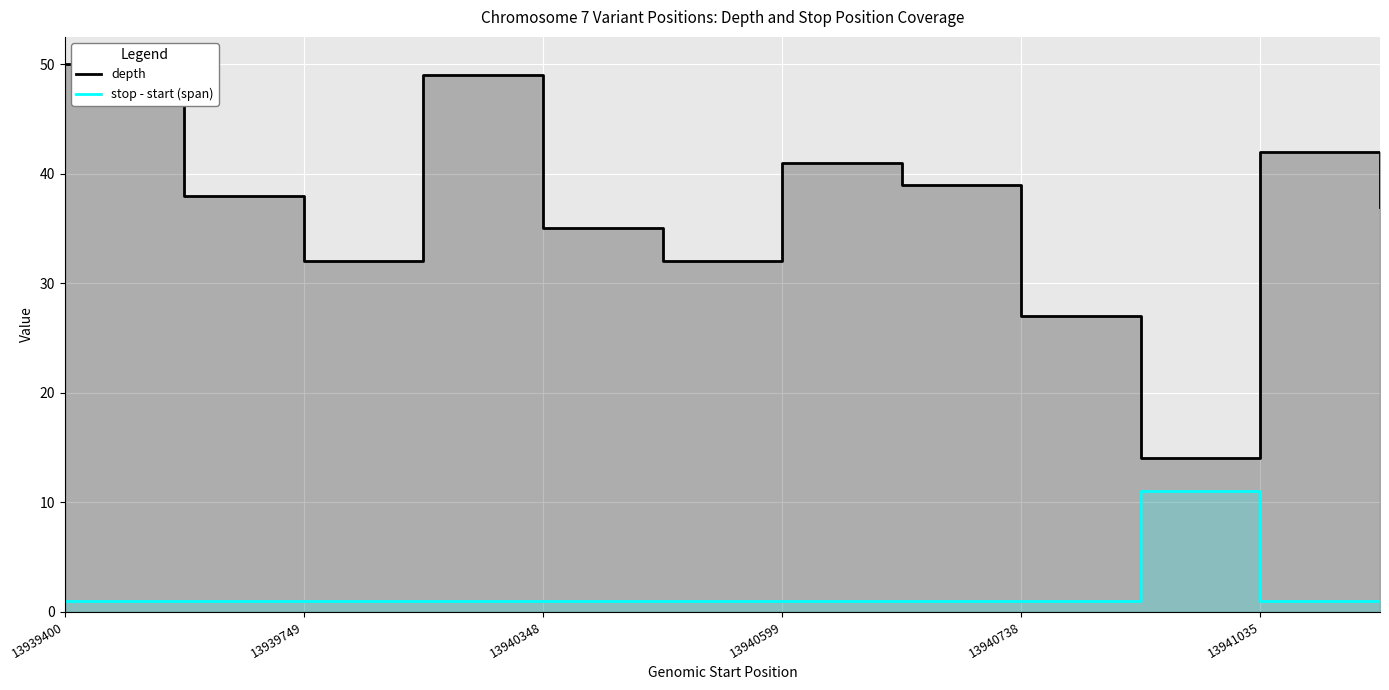

Between 13941035 and 11, which series saw the biggest shift?

depth